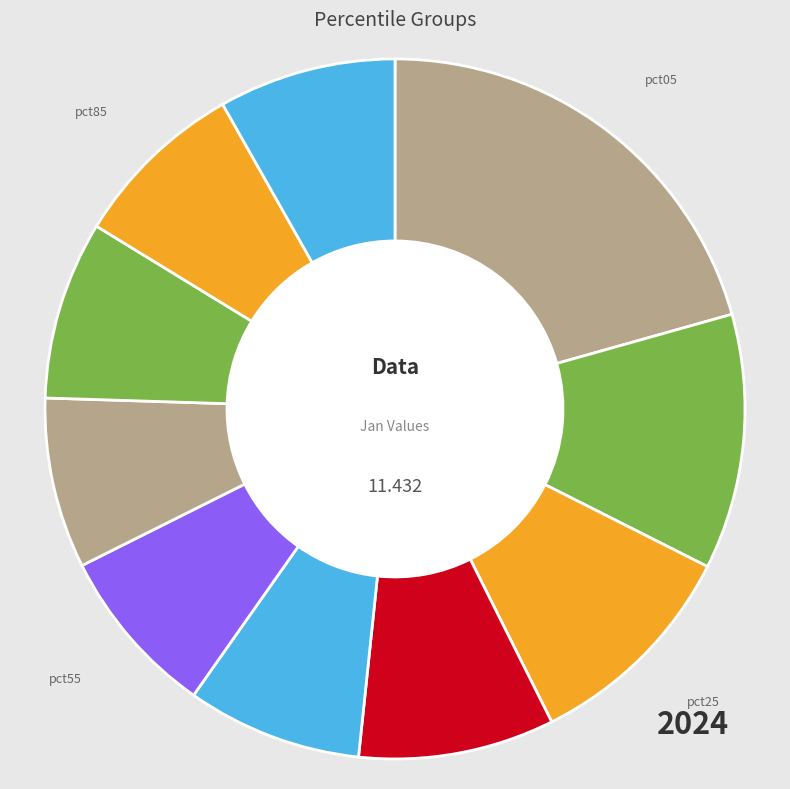

How many segments does this pie chart have?

10